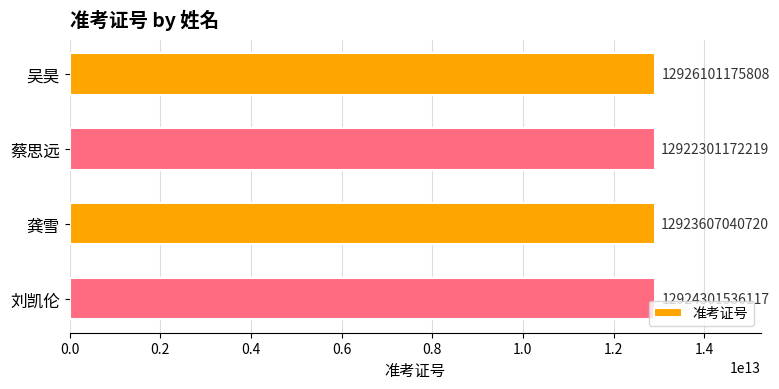

What is the label of the 3rd bar from the bottom?

蔡思远